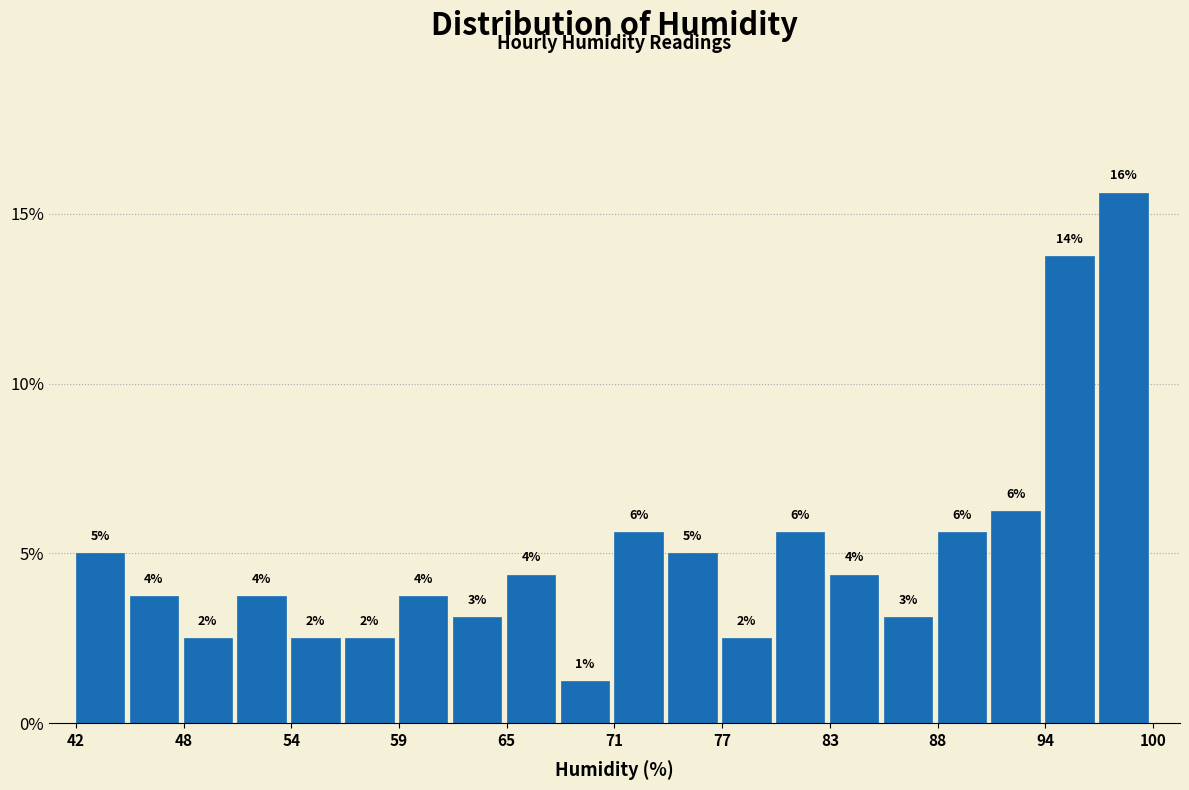

Around what value on the x-axis is the tallest bar? Give the approximate position of its centre, as read against the axis.

98